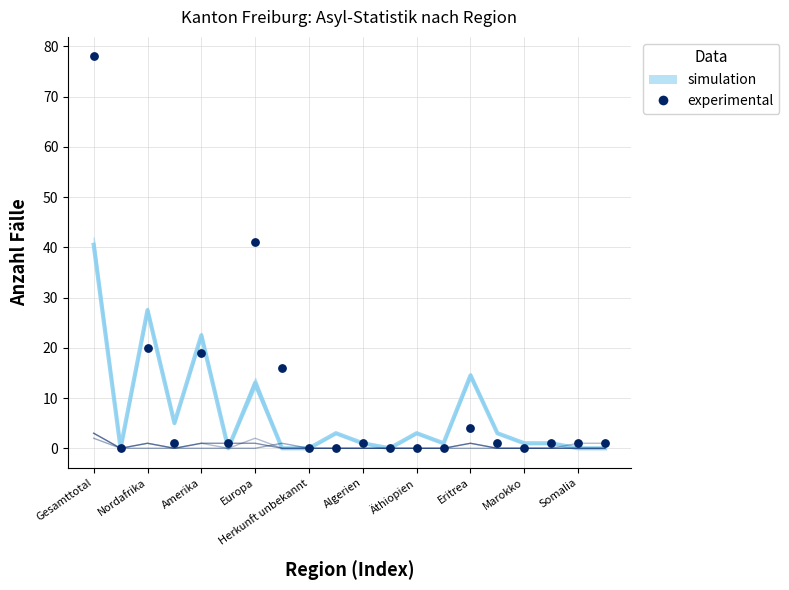

What is the range of Y values (max minus min)?

78